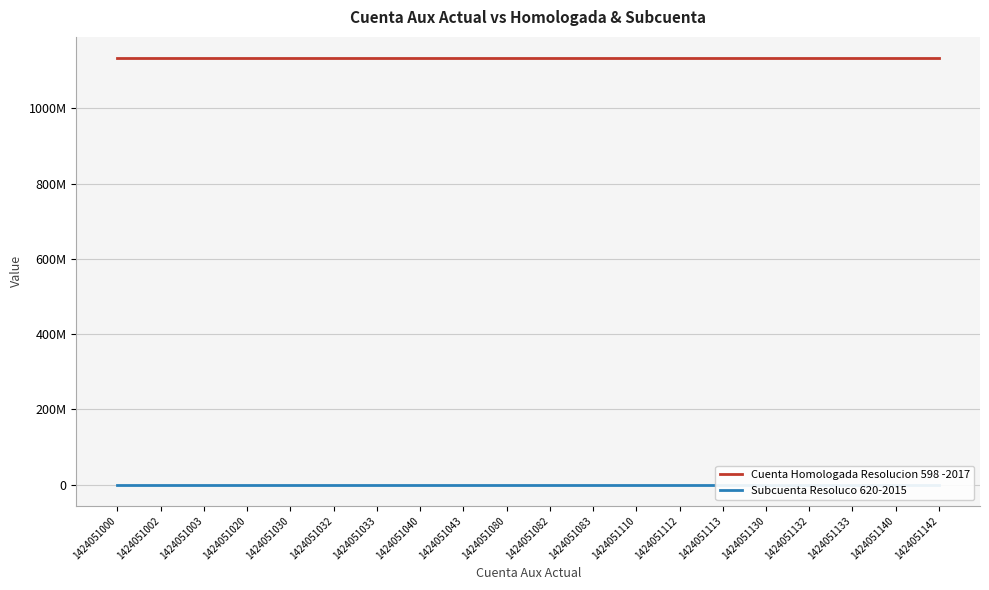

Reading left to right, transcribe all the data shown in this chart.

Cuenta Homologada Resolucion 598 -2017: 1424051000=1133081000	1424051002=1133081002	1424051003=1133081003	1424051020=1133081020	1424051030=1133081030	1424051032=1133081032	1424051033=1133081033	1424051040=1133081040	1424051043=1133081043	1424051080=1133081080	1424051082=1133081082	1424051083=1133081083	1424051110=1133081110	1424051112=1133081112	1424051113=1133081113	1424051130=1133081130	1424051132=1133081132	1424051133=1133081133	1424051140=1133081140	1424051142=1133081142
Subcuenta Resoluco 620-2015: 1424051000=113308	1424051002=113308	1424051003=113308	1424051020=113308	1424051030=113308	1424051032=113308	1424051033=113308	1424051040=113308	1424051043=113308	1424051080=113308	1424051082=113308	1424051083=113308	1424051110=113308	1424051112=113308	1424051113=113308	1424051130=113308	1424051132=113308	1424051133=113308	1424051140=113308	1424051142=113308